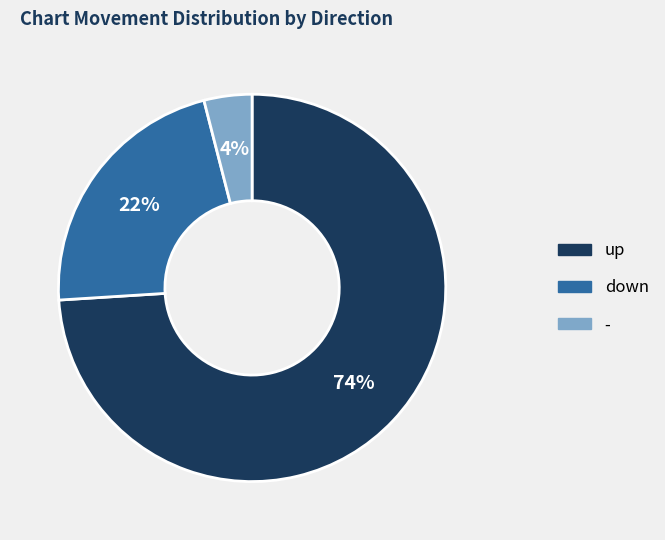

What percentage is the up slice, to the nearest percent?

74%